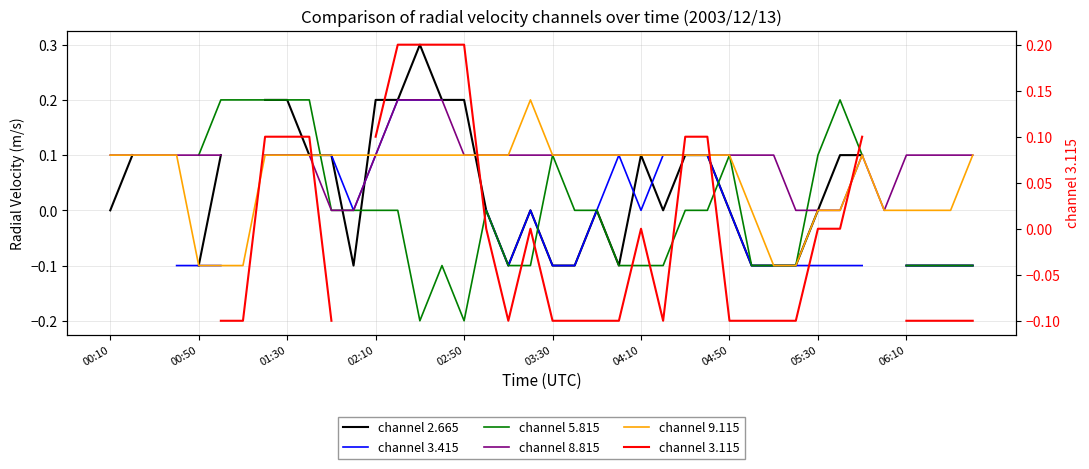

Is this an area chart (filled region under the line)?

No